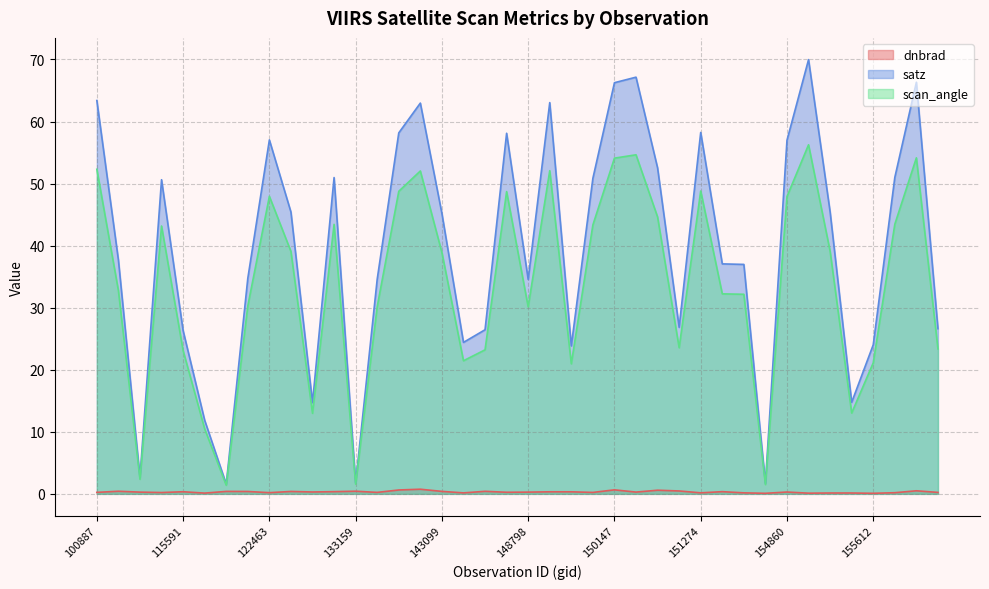

Reading left to right, transcribe all the data shown in this chart.

dnbrad: 100887=0.2	104315=0.4	104431=0.3	109184=0.2	115591=0.3	121249=0.1	122118=0.4	122289=0.4	122463=0.2	122837=0.4	123011=0.3	123366=0.4	133159=0.4	133343=0.2	138828=0.6	139813=0.7	143099=0.4	143488=0.2	144279=0.4	145084=0.3	148798=0.3	149210=0.3	149775=0.3	149961=0.2	150147=0.6	150161=0.3	150348=0.6	150533=0.5	151274=0.2	151404=0.4	154271=0.2	154463=0.1	154860=0.3	10169=0.1	155242=0.1	155424=0.1	155612=0.1	155794=0.2	155976=0.5	156351=0.2
satz: 100887=63.4	104315=37.7	104431=2.7	109184=50.6	115591=26.3	121249=11.9	122118=1.6	122289=34.7	122463=57.0	122837=45.4	123011=14.7	123366=51.0	133159=1.8	133343=34.6	138828=58.2	139813=63.0	143099=45.2	143488=24.4	144279=26.4	145084=58.1	148798=34.6	149210=63.1	149775=23.8	149961=50.9	150147=66.3	150161=67.2	150348=52.5	150533=26.8	151274=58.2	151404=37.1	154271=37.0	154463=1.7	154860=57.0	10169=70.0	155242=45.4	155424=14.8	155612=24.0	155794=51.0	155976=66.3	156351=26.6
scan_angle: 100887=52.3	104315=32.8	104431=2.4	109184=43.2	115591=23.1	121249=10.5	122118=1.4	122289=30.3	122463=47.9	122837=39.1	123011=13.0	123366=43.4	133159=1.6	133343=30.2	138828=48.8	139813=52.0	143099=38.9	143488=21.5	144279=23.2	145084=48.7	148798=30.1	149210=52.1	149775=21.0	149961=43.3	150147=54.1	150161=54.6	150348=44.6	150533=23.5	151274=48.8	151404=32.2	154271=32.2	154463=1.5	154860=47.9	10169=56.3	155242=39.1	155424=13.0	155612=21.1	155794=43.5	155976=54.2	156351=23.4